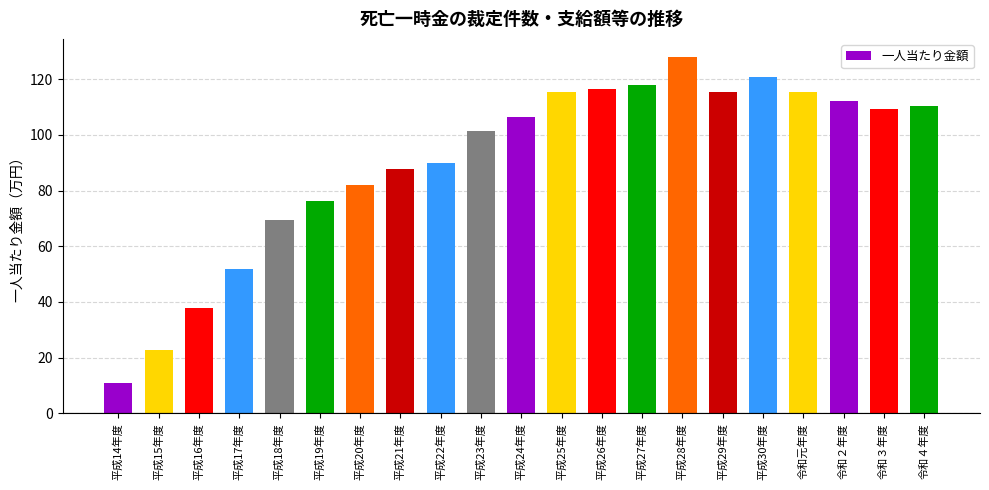

What is the value of the 10th bar from the left?

101.3